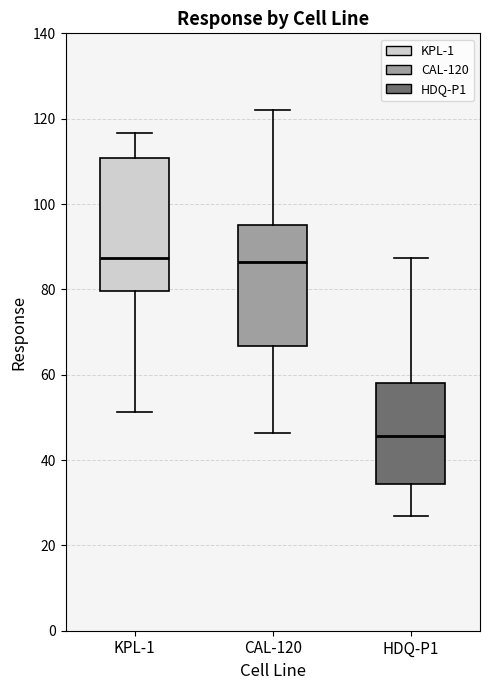

Reading left to right, transcribe this box plot: for each box, give where its median line is, the range the box spans, and where its two whiskers end, as read against the y-axis. The values are not printed on the chart, so give them approximately, as read against the axis.

KPL-1: median 88, box 80 to 110, whiskers 52 to 116
CAL-120: median 86, box 66 to 96, whiskers 46 to 122
HDQ-P1: median 46, box 34 to 58, whiskers 28 to 88